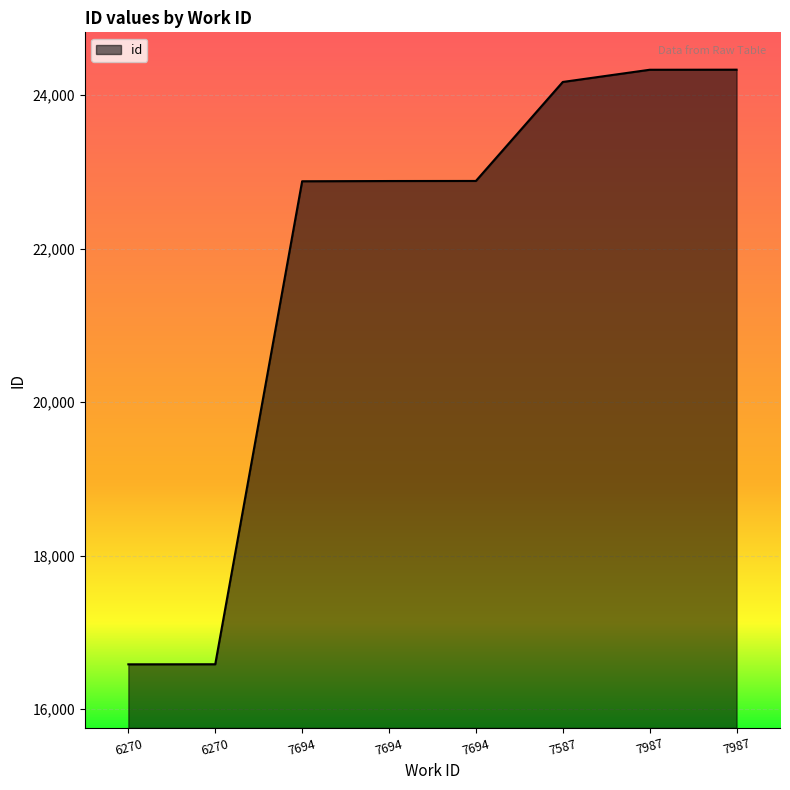

What is the maximum value shown in the chart?

24331